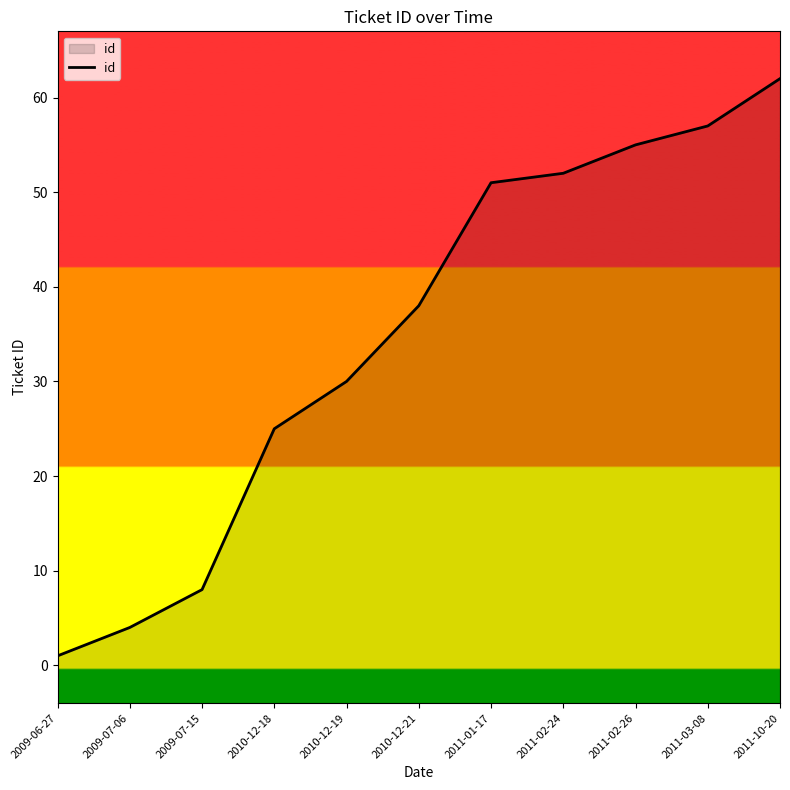

What is the label of the 7th point from the right?

2010-12-19